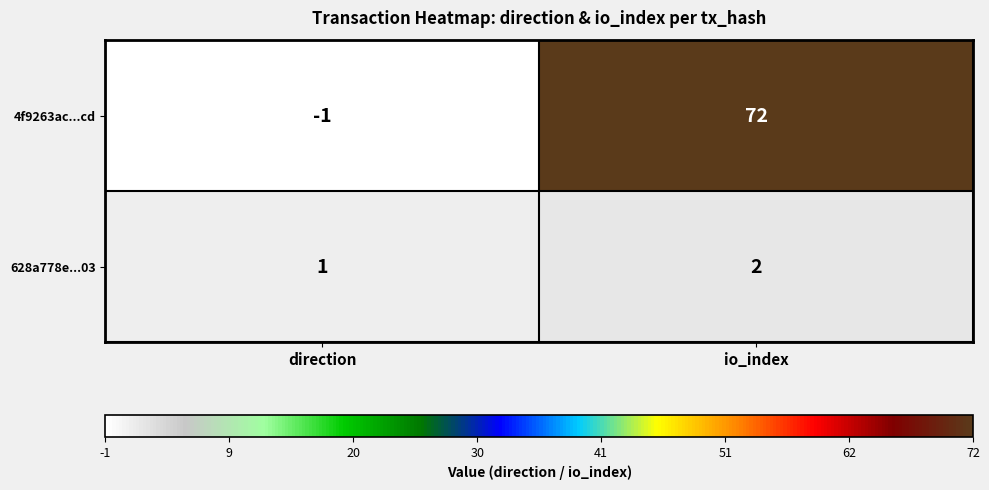

Which series has the widest spread of values?

4f9263ac...cd